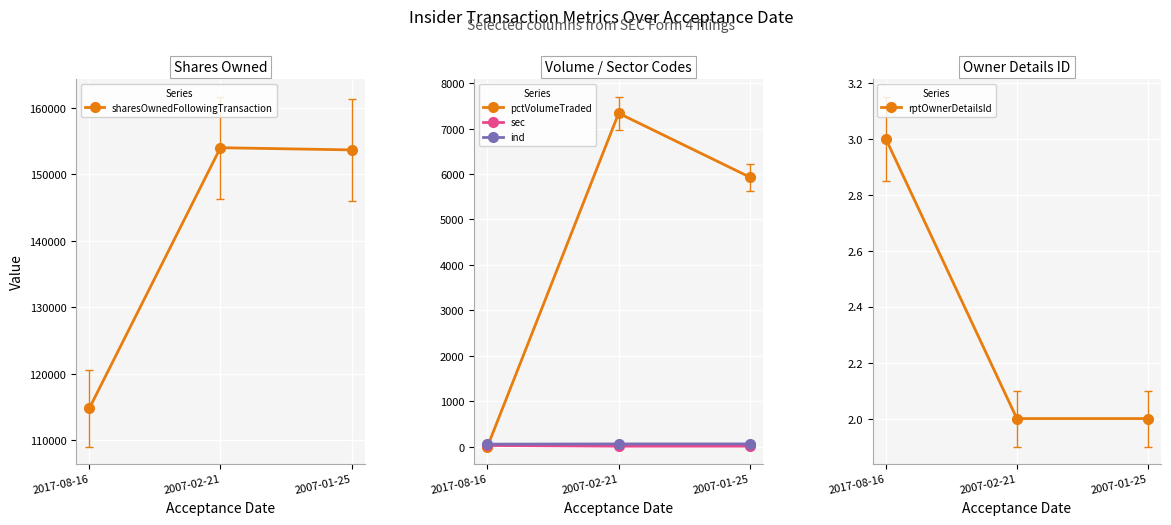

At which category does the chart reach its peak across all series?

2007-02-21